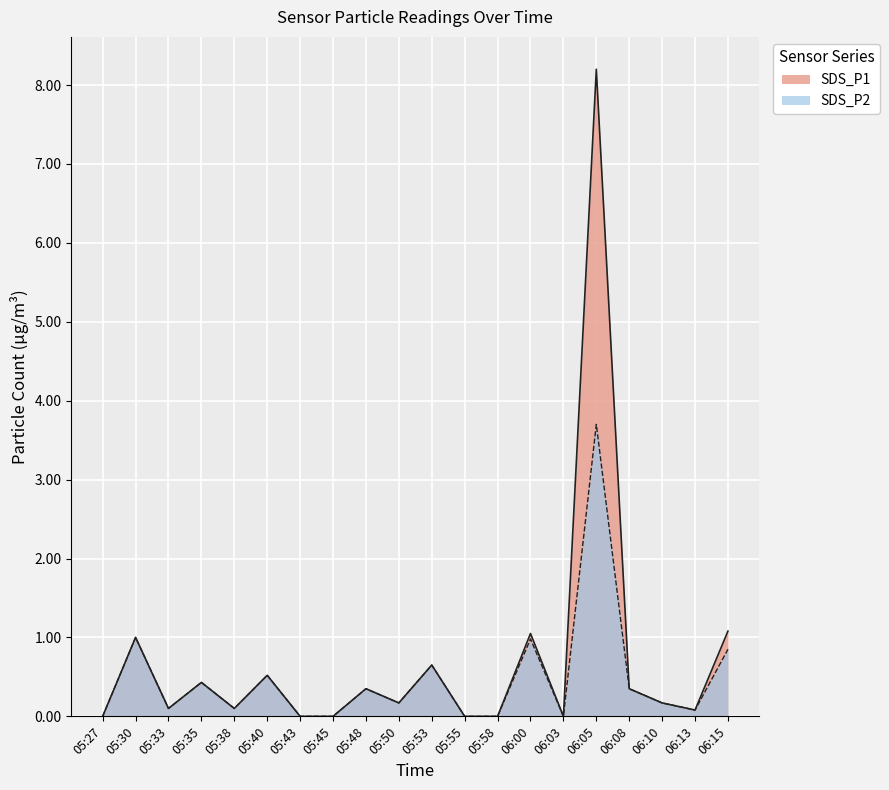

What is the label of the 16th point from the left?

06:05